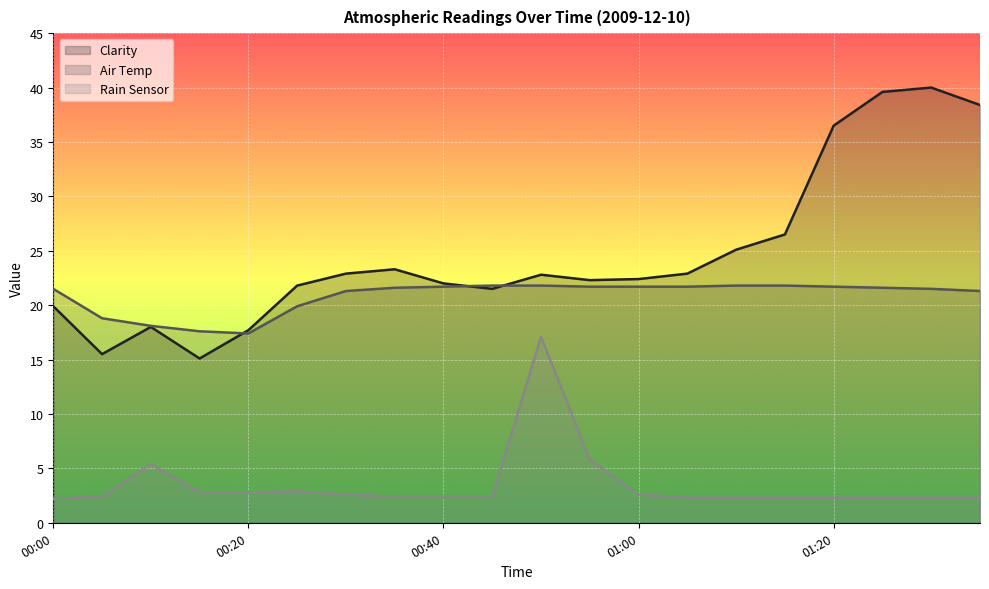

Rank the series by their maximum value, from highest to lowest.

Clarity, Air Temp, Rain Sensor